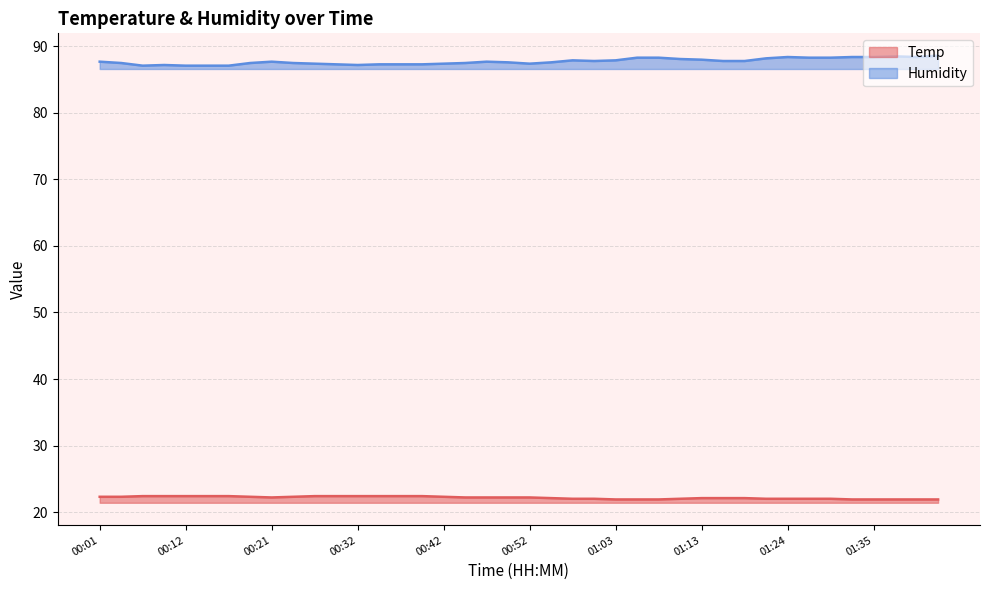

At how many categories does at least one series exceed 45?

40